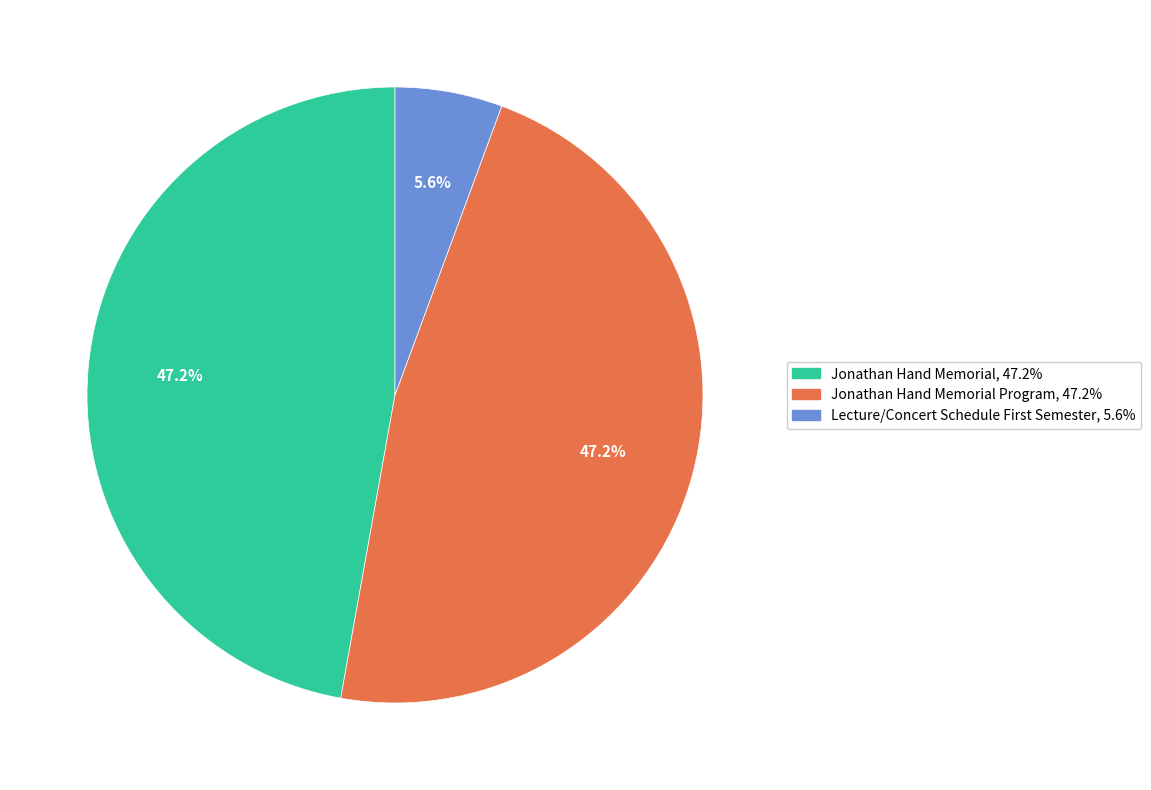

Which category has the smallest portion of the pie?

Lecture/Concert Schedule First Semester, 5.6%